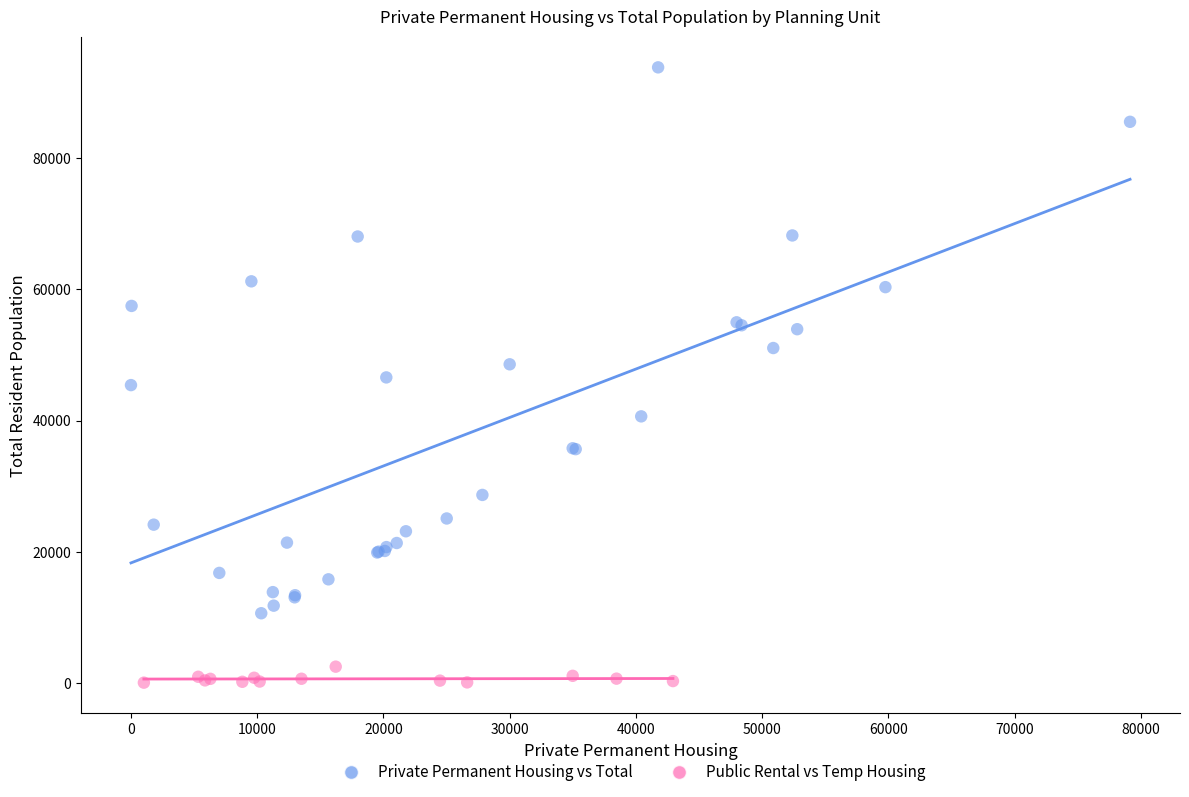

Which series reaches the minimum Y coordinate?

Public Rental vs Temp Housing